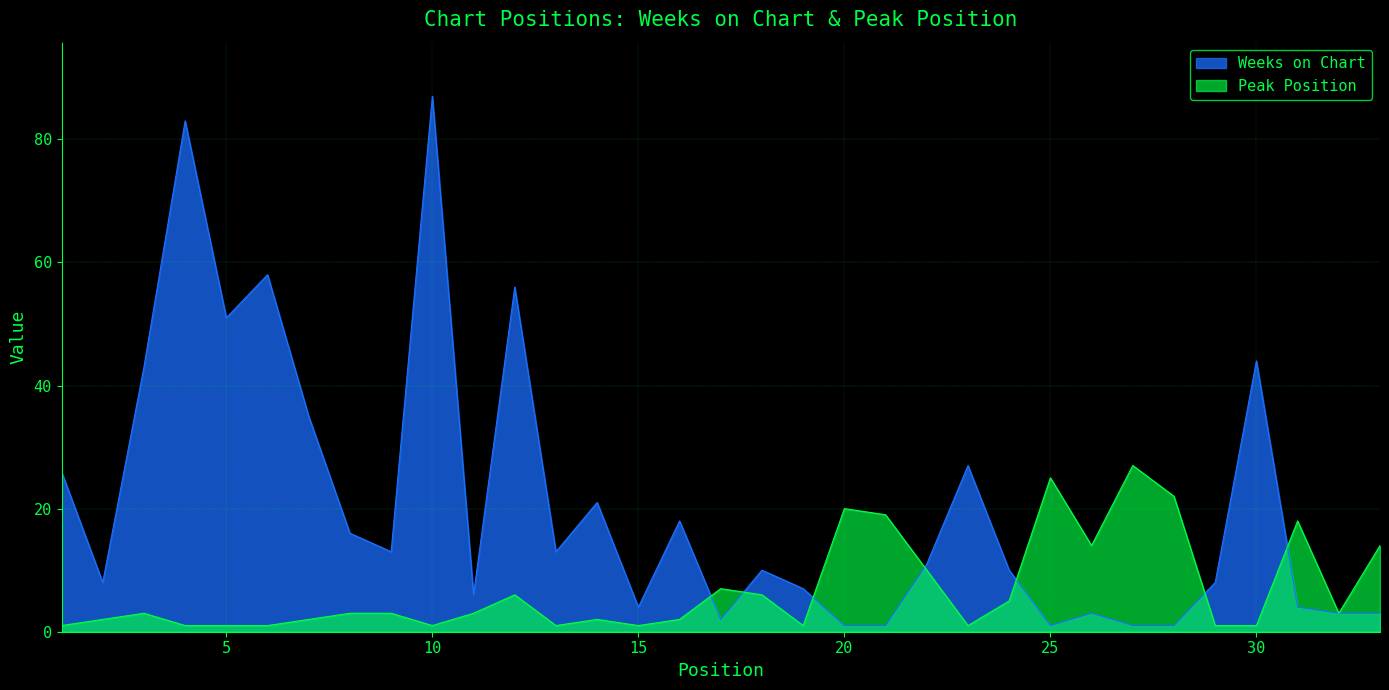

What is the value of the Weeks on Chart point at the 33rd from the left?

3